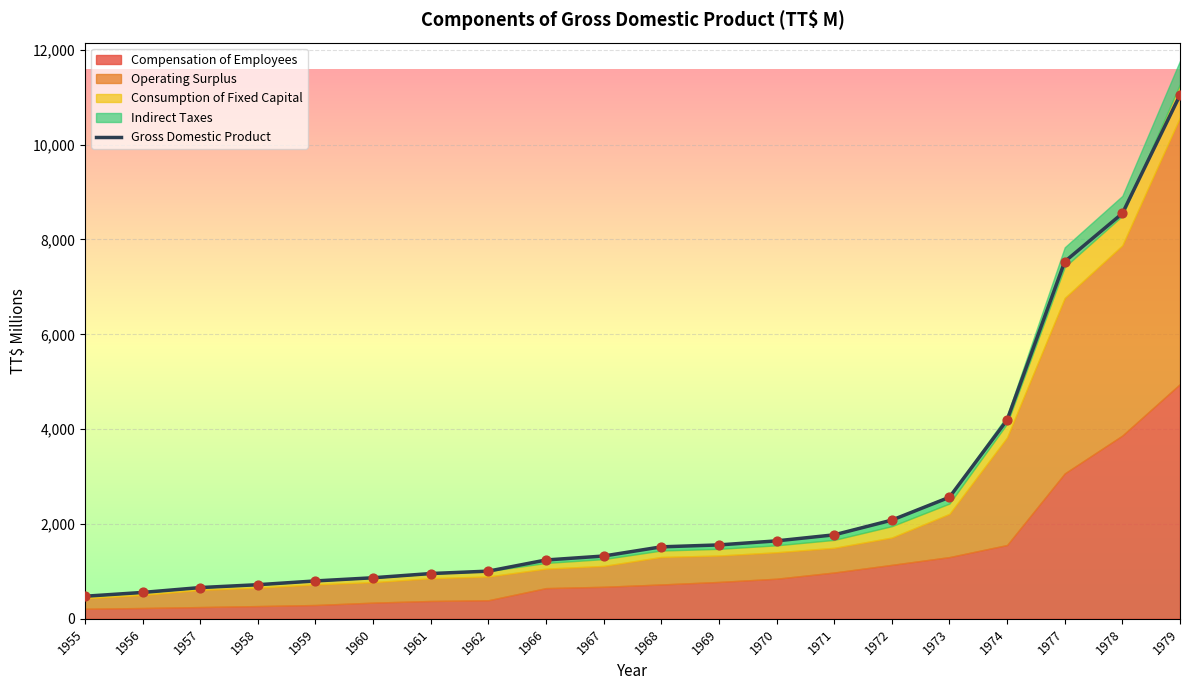

Between 1974 and 1969, which is larger?

1974